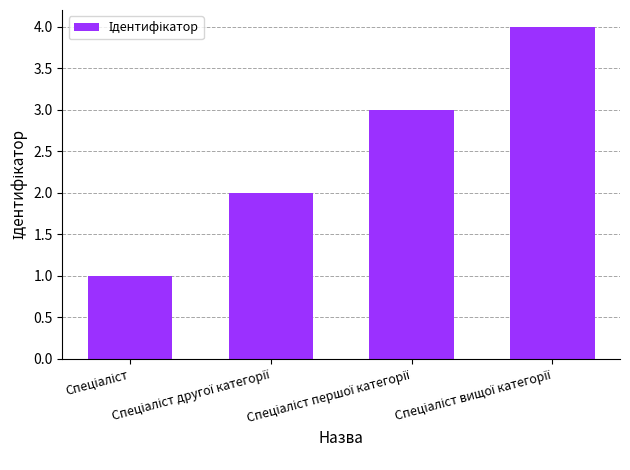

What is the sum of all values?

10